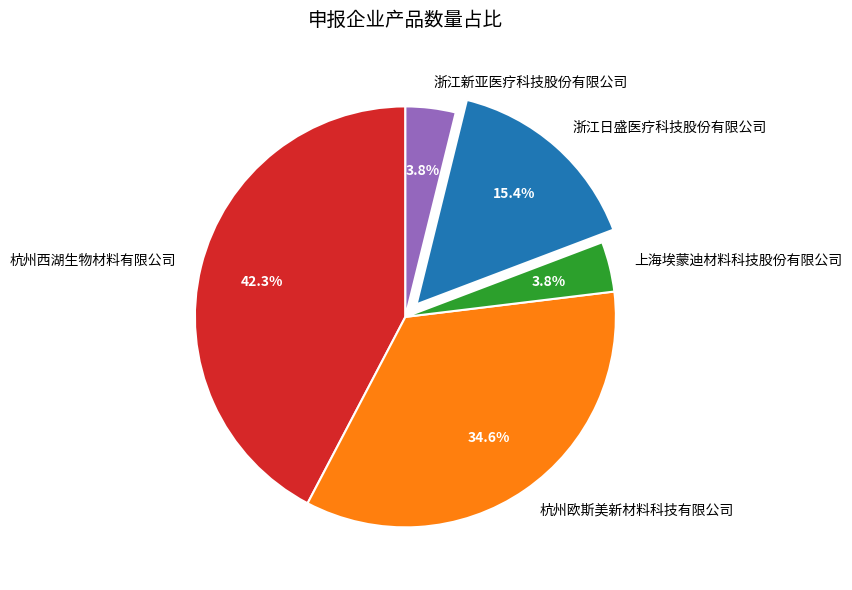

Count the number of slices in the pie.

5